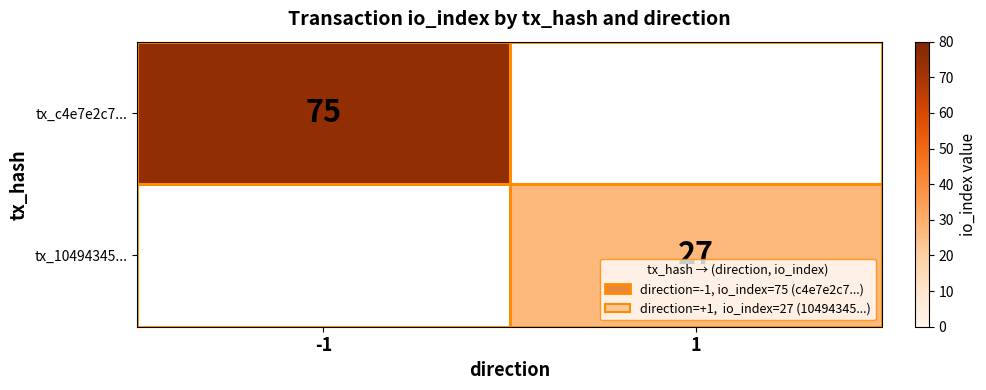

Is it true that tx_10494345... equals 27 at 1?

True